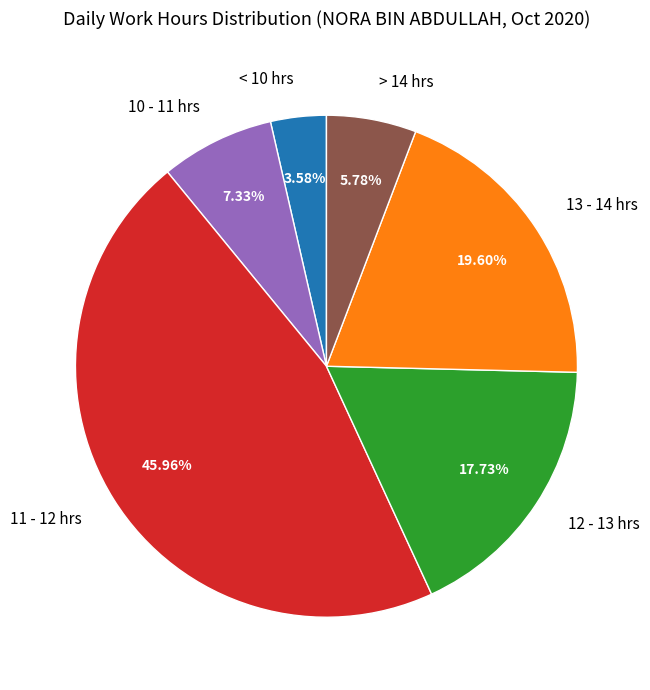

How many segments does this pie chart have?

6